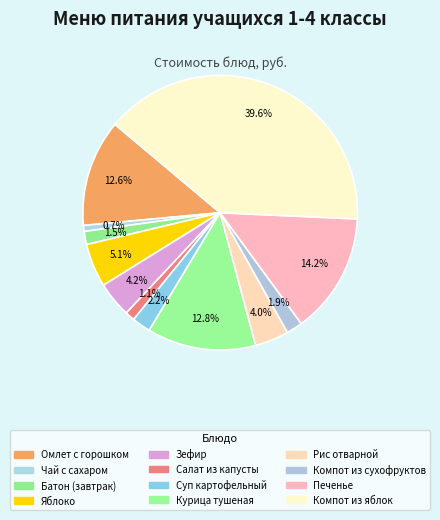

How many segments does this pie chart have?

12